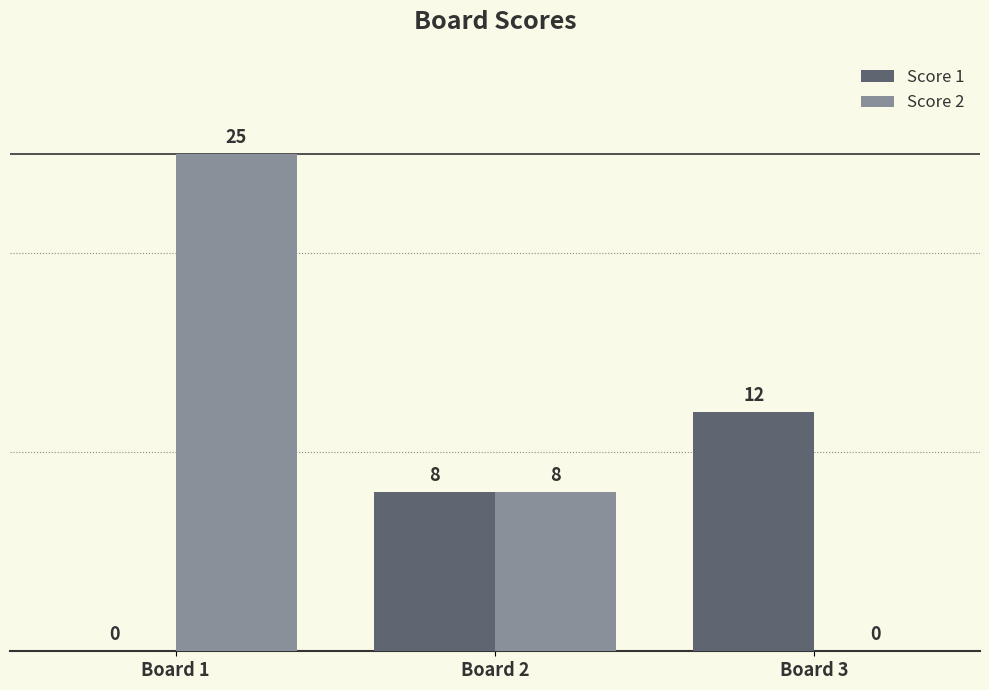

Is the value of Score 2 at Board 3 greater than the value of Score 1 at Board 3?

No